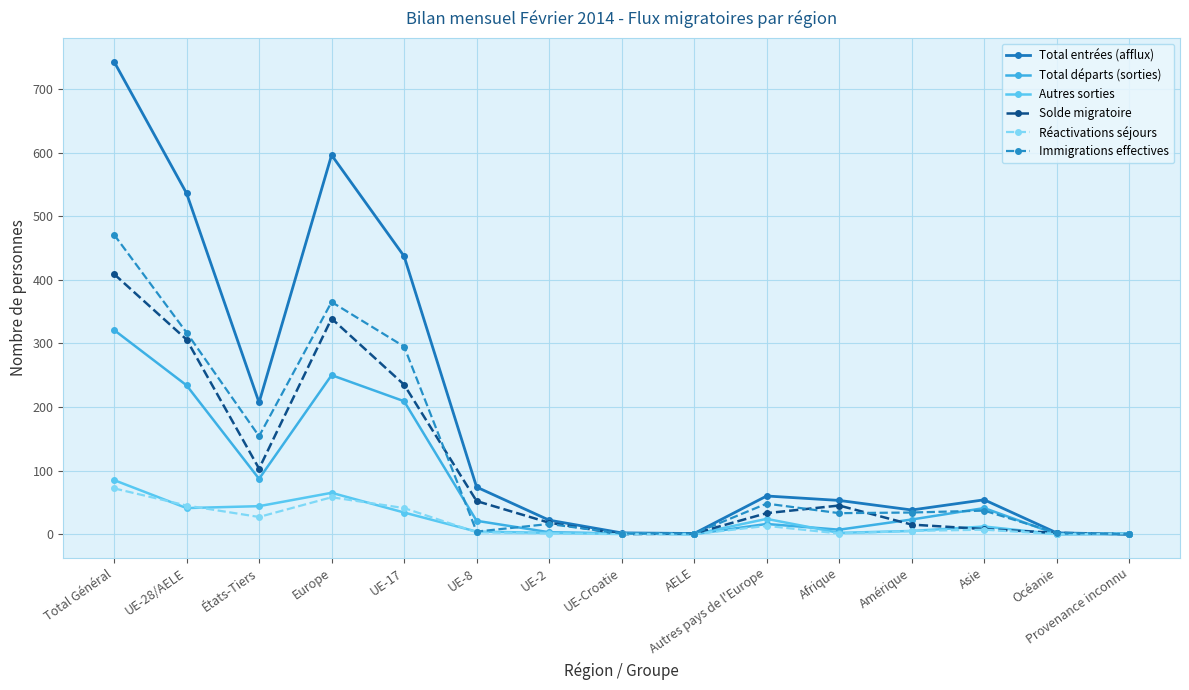

How many lines are shown in the chart?

6